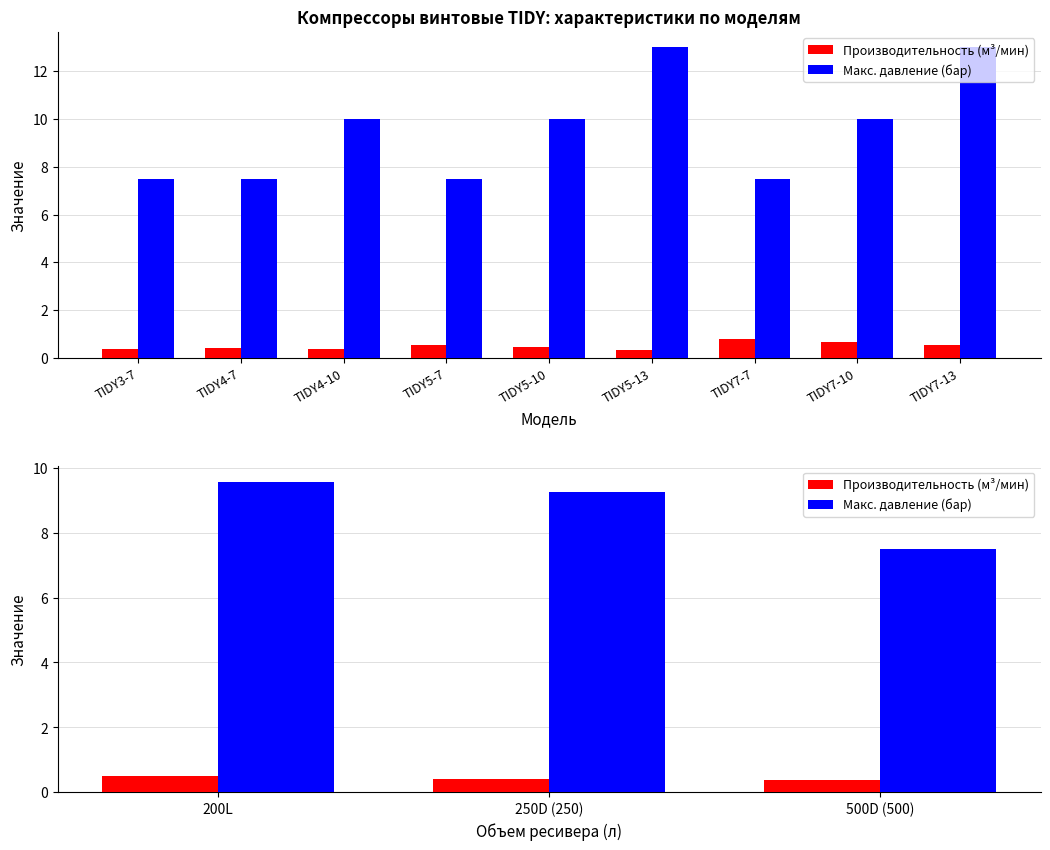

How many series are shown in this chart?

2